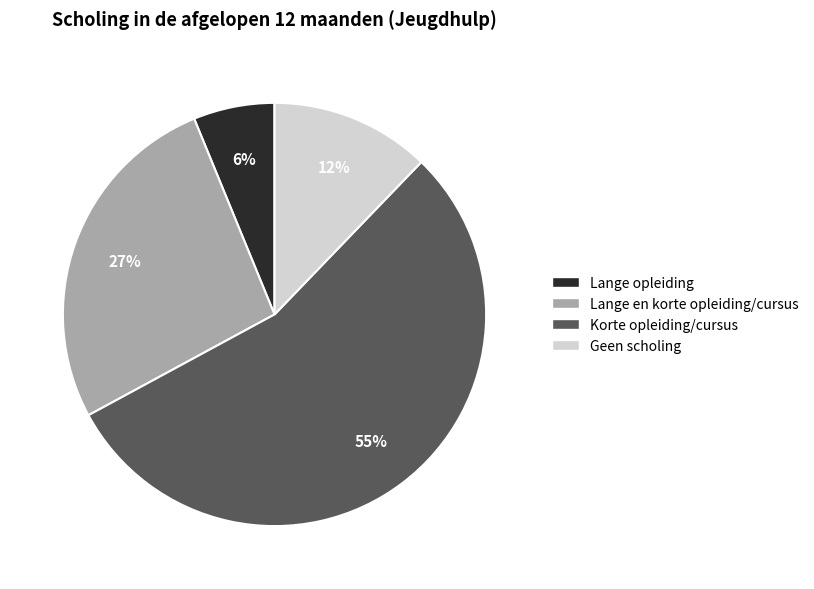

How many segments does this pie chart have?

4